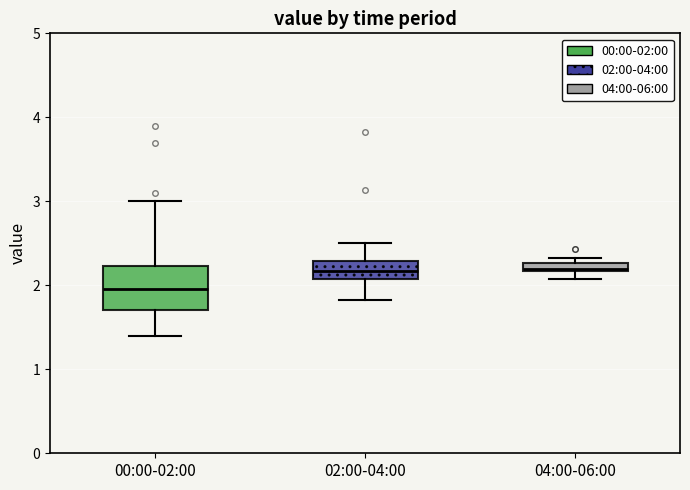

Where is the upper edge of the box for 04:00-06:00 on the y-axis? The values are not printed on the chart, so give them approximately, as read against the axis.

2.3